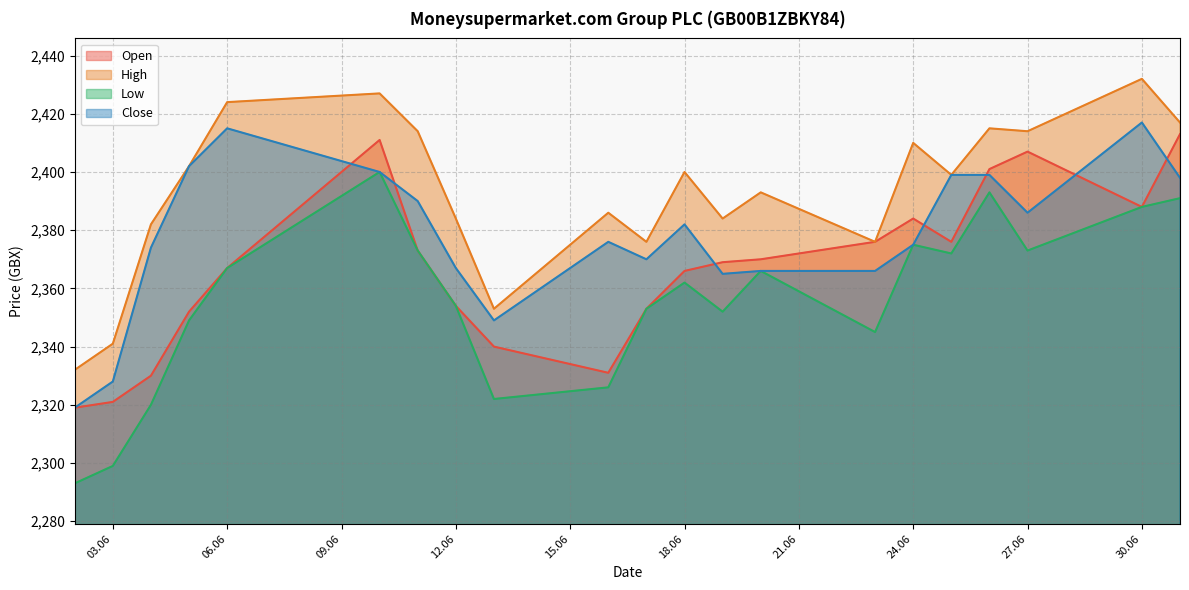

True or false: Open and Low intersect in this chart.

False